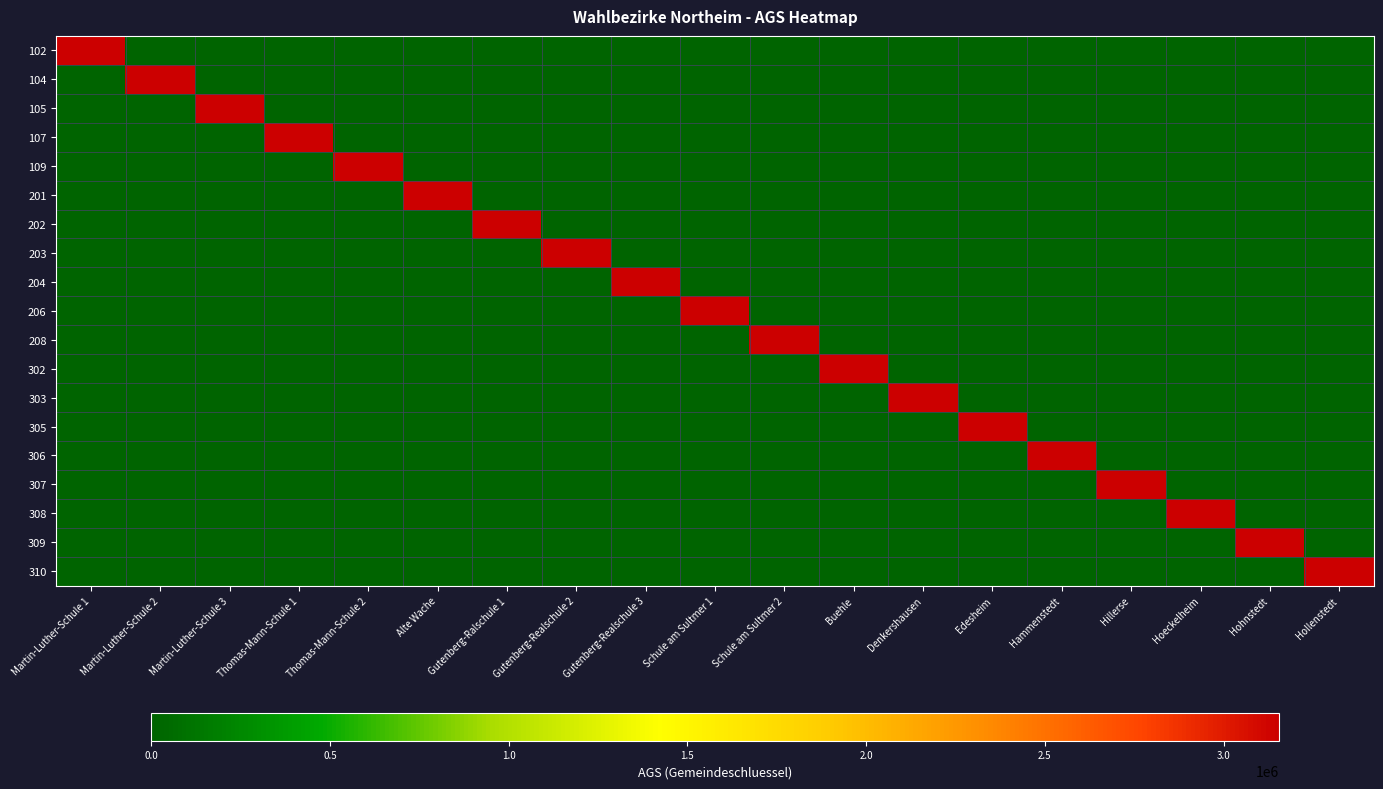

Which category has the lowest value across all series?

Martin-Luther-Schule 2